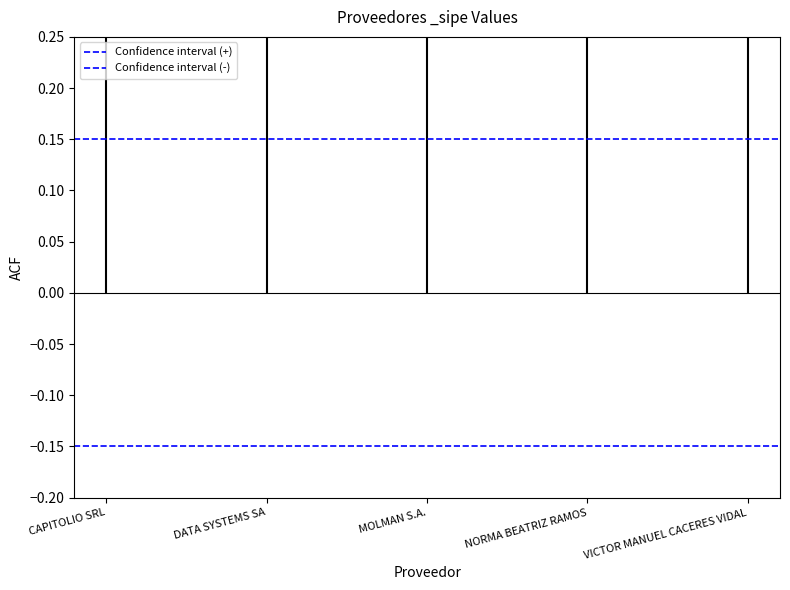

Which has a higher value, DATA SYSTEMS SA or CAPITOLIO SRL?

DATA SYSTEMS SA